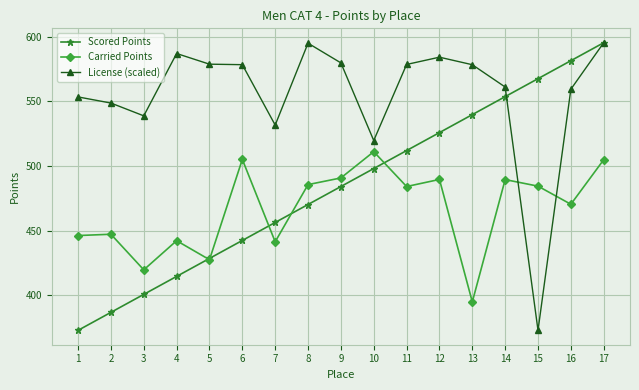

The value of Carried Points at 13 is 394.8. True or false?

True